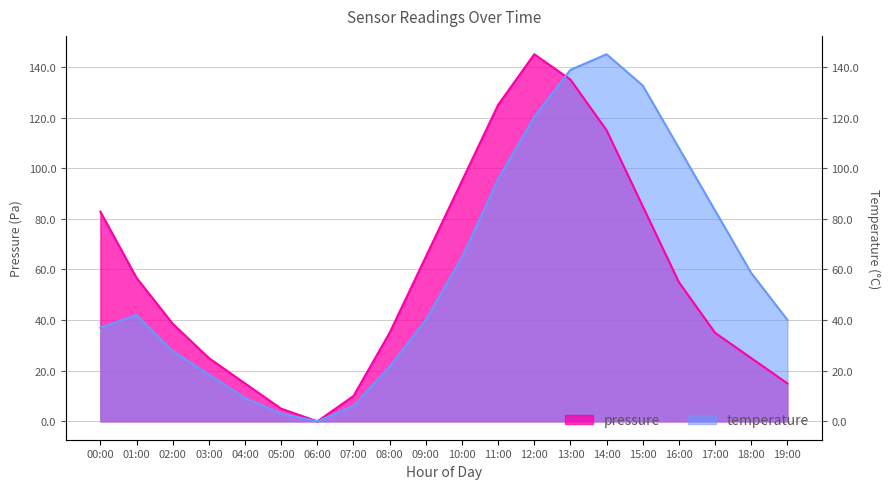

What is the label of the 2nd point from the left?

01:00